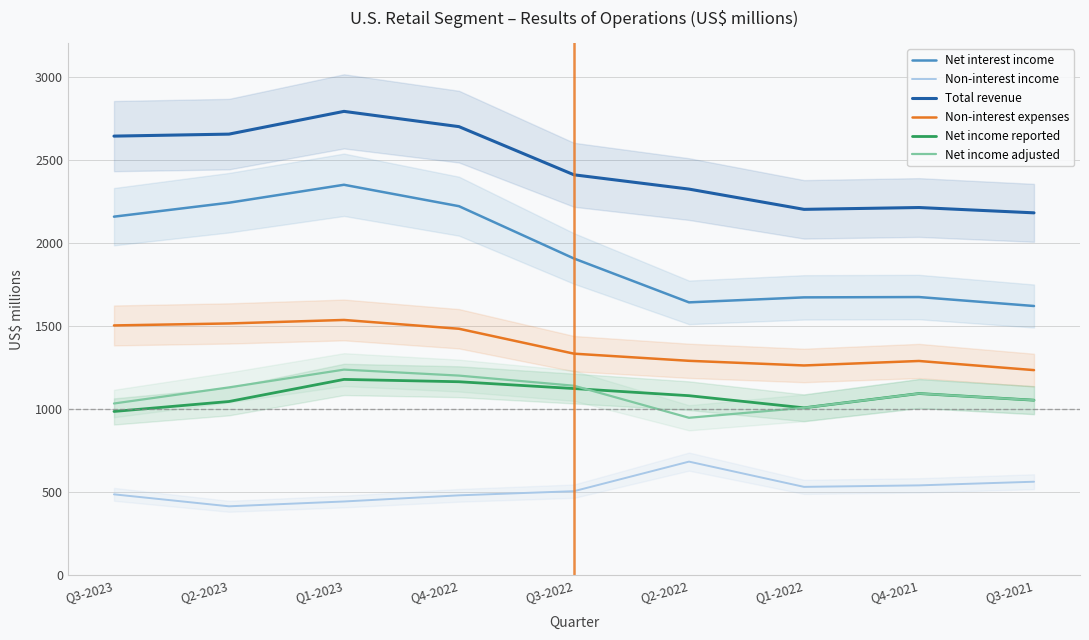

Count the number of data series in this chart.

6